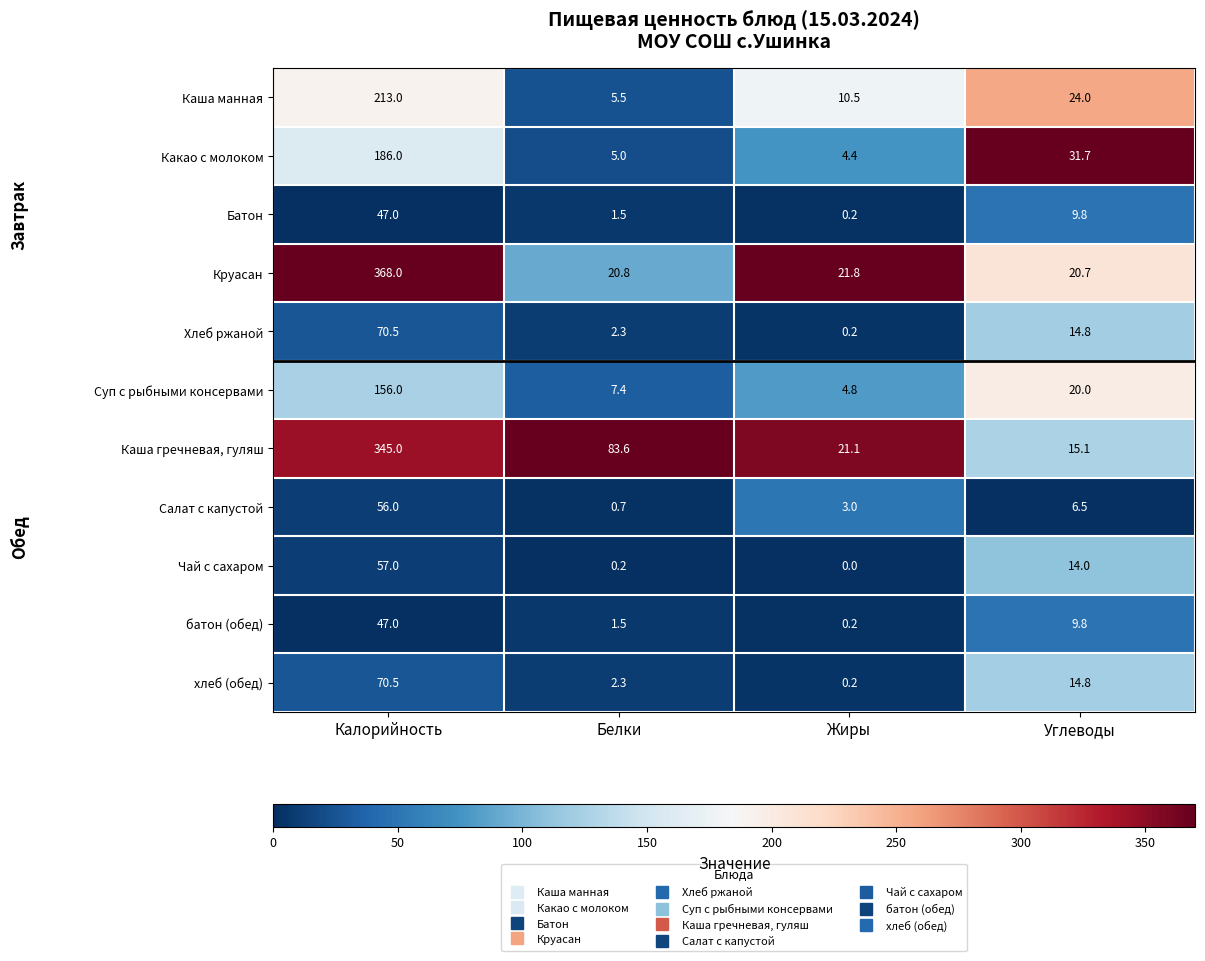

What is the difference between the highest and lowest values at Углеводы?

25.2